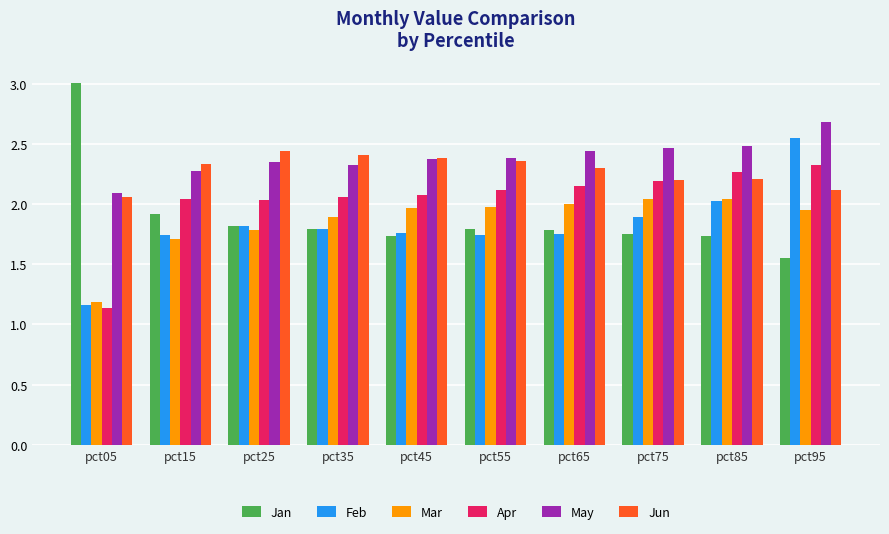

Is it true that May equals 2.7 at pct95?

True